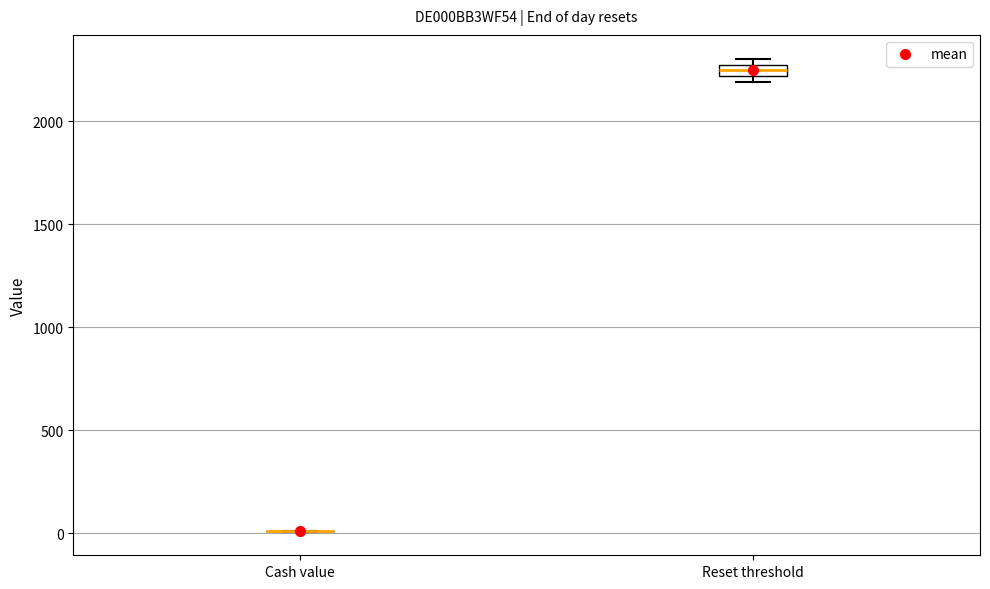

Where is the upper edge of the box for Reset threshold on the y-axis? The values are not printed on the chart, so give them approximately, as read against the axis.

2250